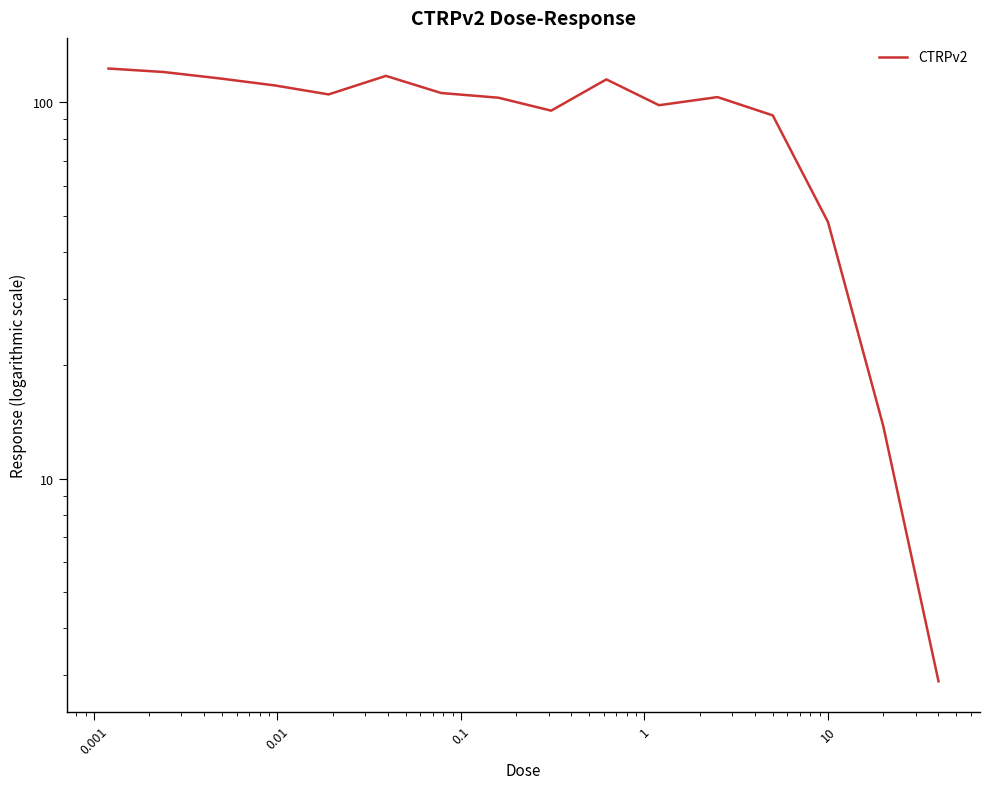

What is the difference between the maximum and second lowest values?

109.1